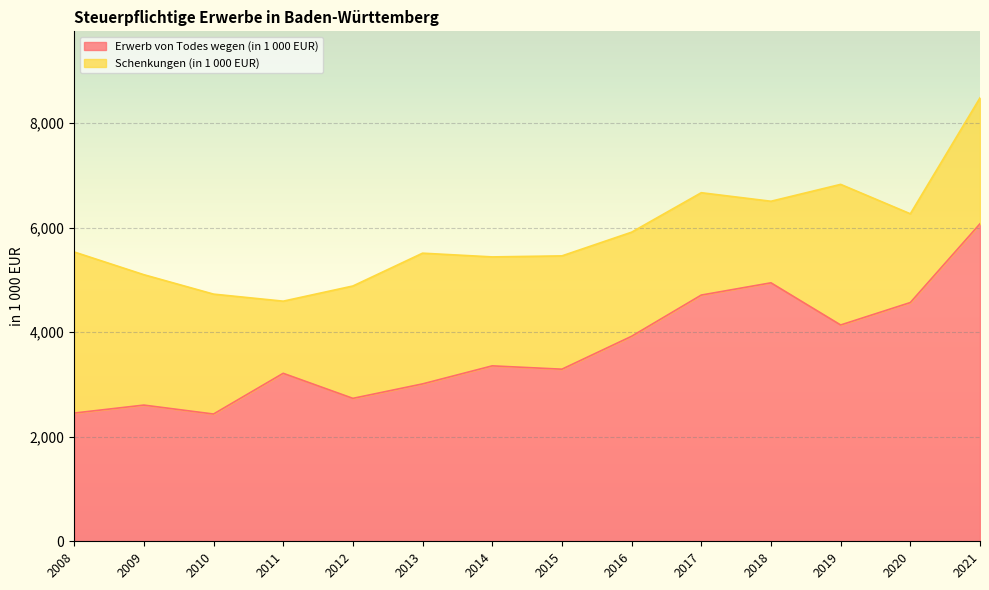

Does the chart display data point markers on the line(s)?

No